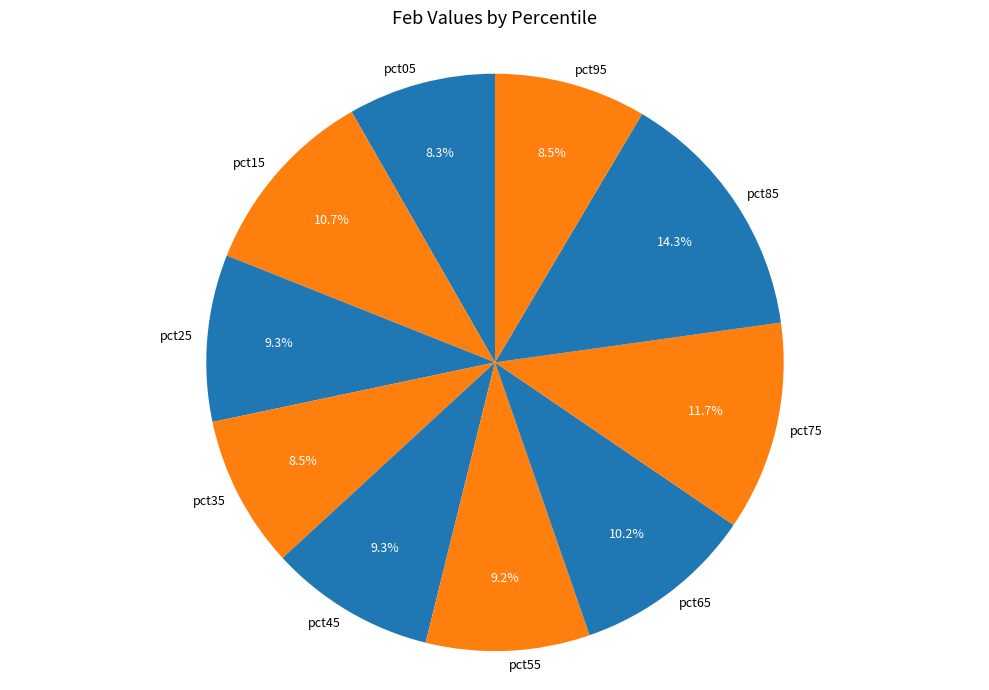

Is it true that pct05 is 8% of the pie?

True